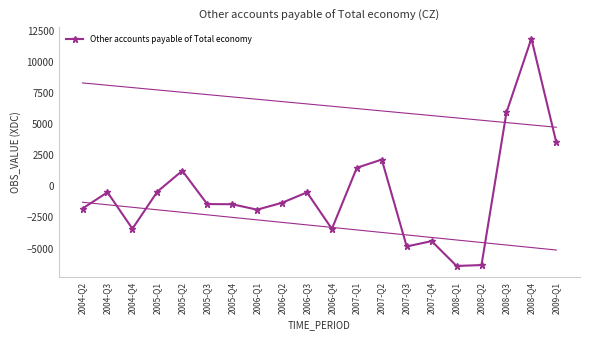

At which label does the data first exceed -1322?

2004-Q3